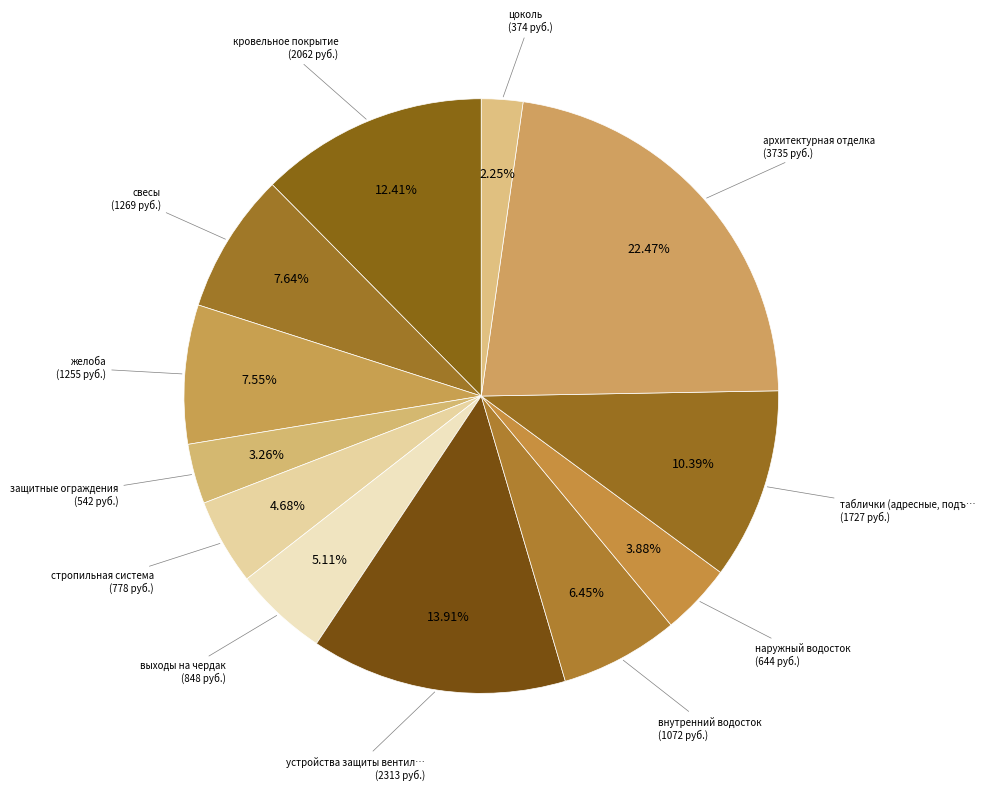

To the nearest percent, what is the difference between the largest and smallest slice percentages?

20%